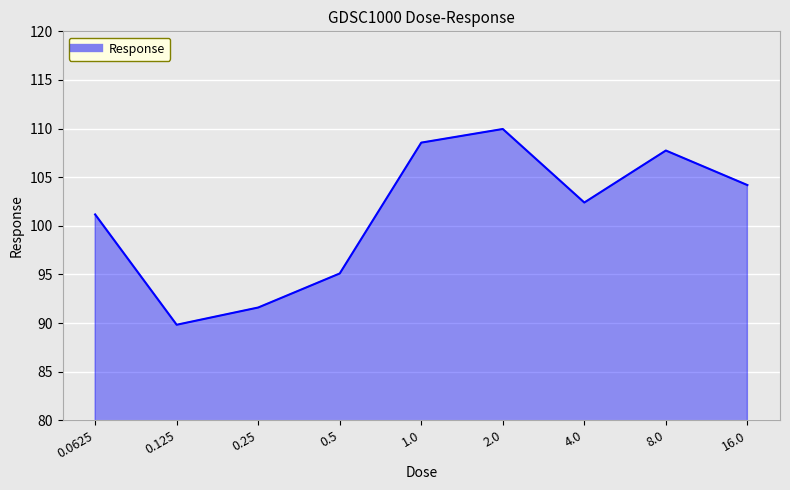

List the labels in order of value, largest first.

2.0, 1.0, 8.0, 16.0, 4.0, 0.0625, 0.5, 0.25, 0.125